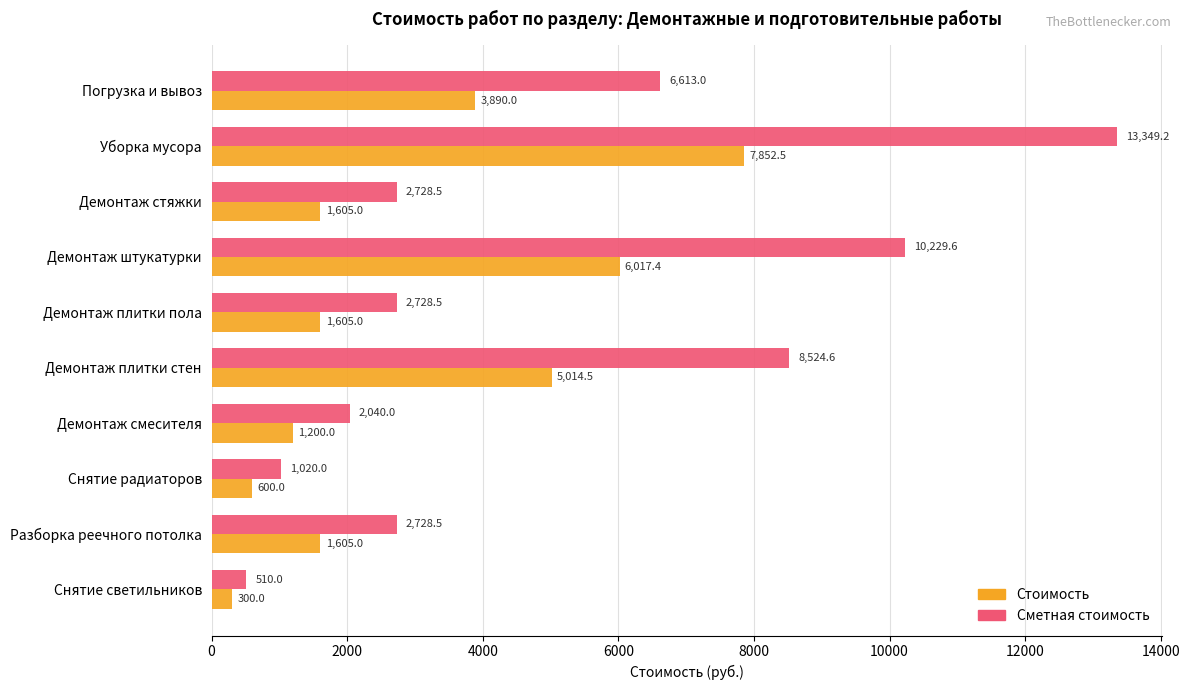

What are all the series names shown in the legend?

Стоимость, Сметная стоимость